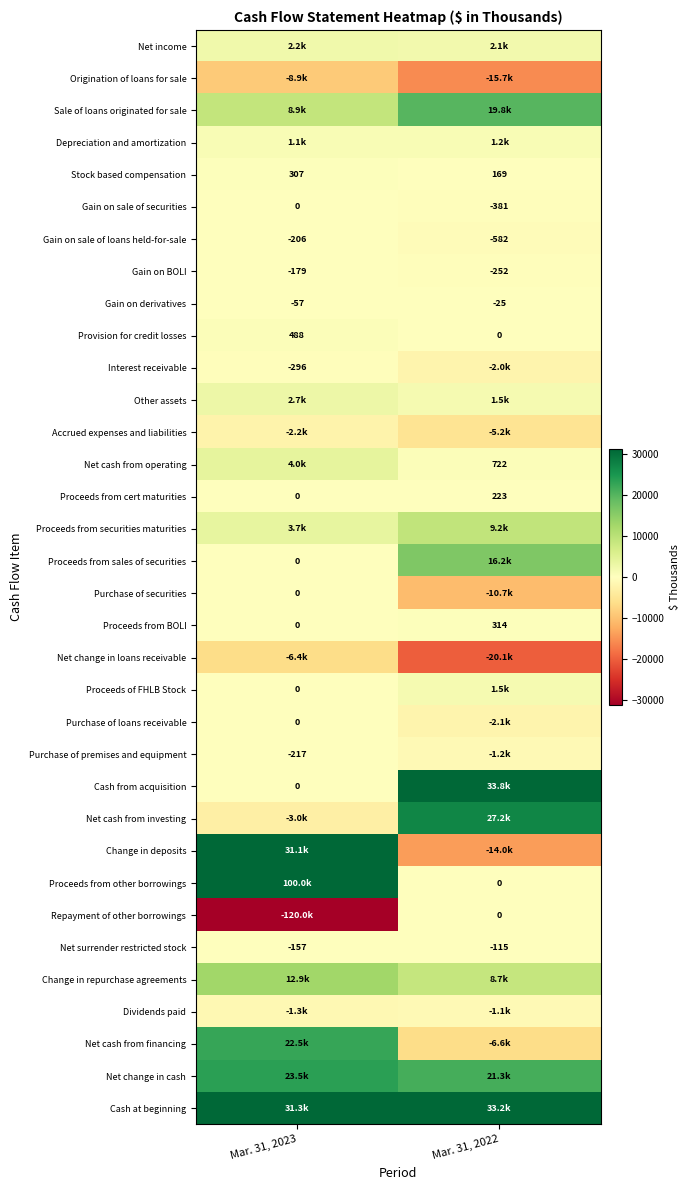

Read the Gain on derivatives value at Mar. 31, 2023.

-57